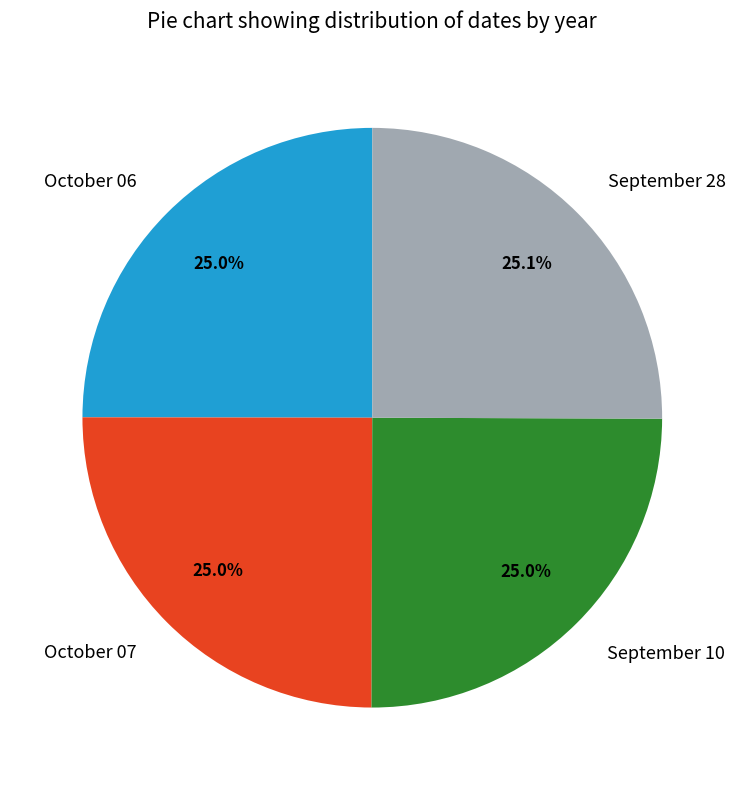

Approximately how many times larger is the value at October 07 compared to October 06?

1.0